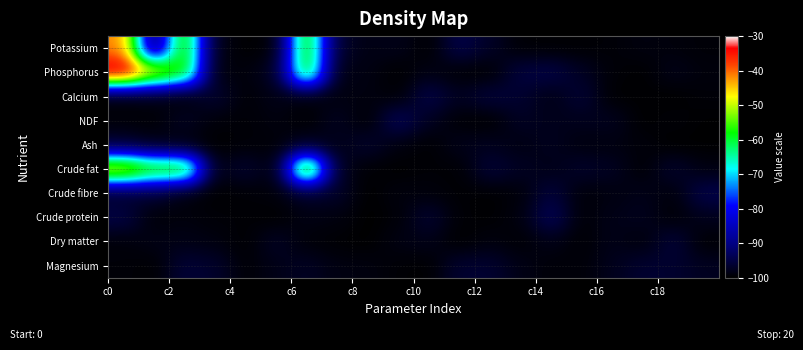

Reading left to right, list all the values displayed in this chart.

Potassium: -41.4	-95.1	-53.4	-98.5	-99.7	-99.7	-54.5	-96.7	-98.5	-98.0	-100.0	-94.3	-97.1	-99.6	-99.7	-99.7	-99.4	-98.8	-99.1	-99.4
Phosphorus: -30.0	-46.0	-55.8	-99.3	-99.0	-97.5	-54.9	-98.8	-98.5	-99.9	-98.5	-99.7	-99.9	-95.1	-94.5	-97.3	-99.4	-99.8	-98.1	-99.1
Calcium: -99.8	-98.9	-100.0	-96.1	-99.5	-98.2	-99.4	-98.8	-98.7	-99.7	-94.3	-97.6	-95.4	-96.3	-98.5	-95.8	-99.9	-99.7	-99.9	-99.4
NDF: -99.2	-99.5	-97.1	-99.3	-99.5	-98.7	-99.8	-97.4	-99.9	-92.9	-97.6	-99.6	-100.0	-97.2	-98.0	-97.9	-97.6	-99.9	-99.3	-99.8
Ash: -96.8	-98.4	-99.4	-99.9	-99.4	-99.4	-97.9	-98.4	-96.4	-99.0	-99.8	-98.0	-97.7	-98.7	-97.6	-98.9	-98.8	-99.1	-100.0	-99.8
Crude fat: -44.6	-54.7	-53.9	-98.8	-96.1	-99.5	-46.9	-97.7	-99.6	-99.9	-99.4	-99.7	-95.7	-97.3	-98.4	-96.7	-97.3	-99.7	-96.4	-98.7
Crude fibre: -97.3	-96.3	-99.4	-99.8	-99.6	-99.1	-97.2	-96.8	-100.0	-98.8	-99.1	-99.6	-99.8	-99.3	-95.3	-99.4	-98.8	-98.0	-99.3	-94.2
Crude protein: -94.6	-99.5	-98.9	-99.4	-99.5	-99.9	-98.5	-98.9	-99.9	-99.5	-96.1	-99.6	-99.8	-98.9	-93.1	-99.6	-98.2	-97.7	-99.6	-97.9
Dry matter: -99.3	-98.4	-98.4	-98.8	-99.9	-97.1	-99.4	-99.7	-99.9	-98.5	-98.2	-100.0	-98.8	-99.6	-98.3	-99.7	-98.1	-99.2	-95.5	-99.8
Magnesium: -99.3	-99.8	-95.8	-96.6	-99.5	-98.2	-97.2	-98.7	-98.8	-99.6	-99.8	-96.3	-96.2	-98.4	-99.3	-99.3	-97.9	-96.3	-96.4	-97.5